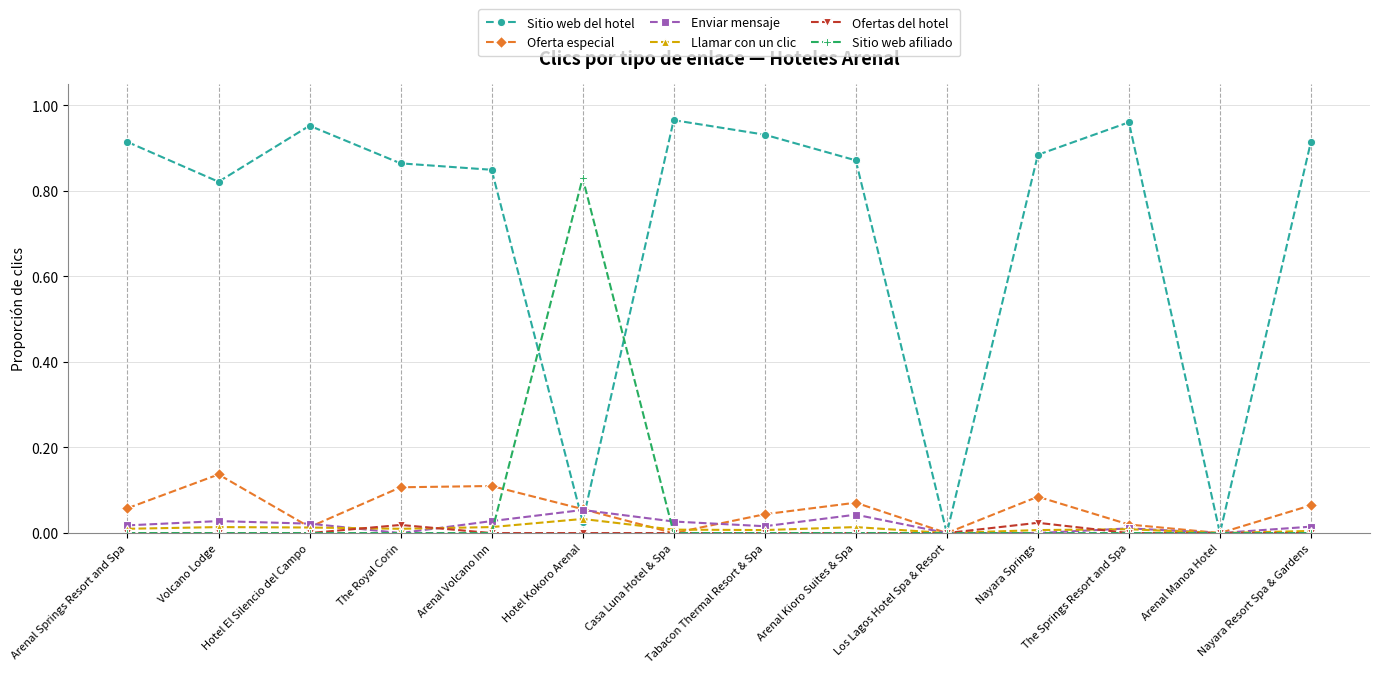

Which series has the largest total across all categories?

Sitio web del hotel